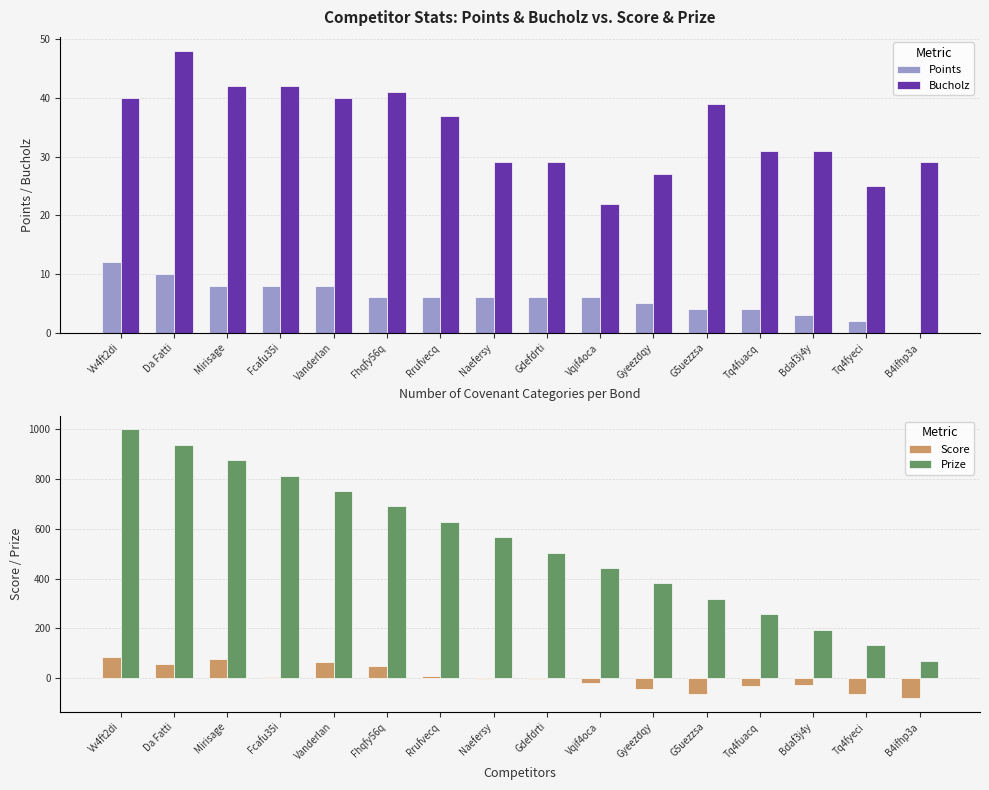

The value of Points at Vv4ft2di is 16. True or false?

False